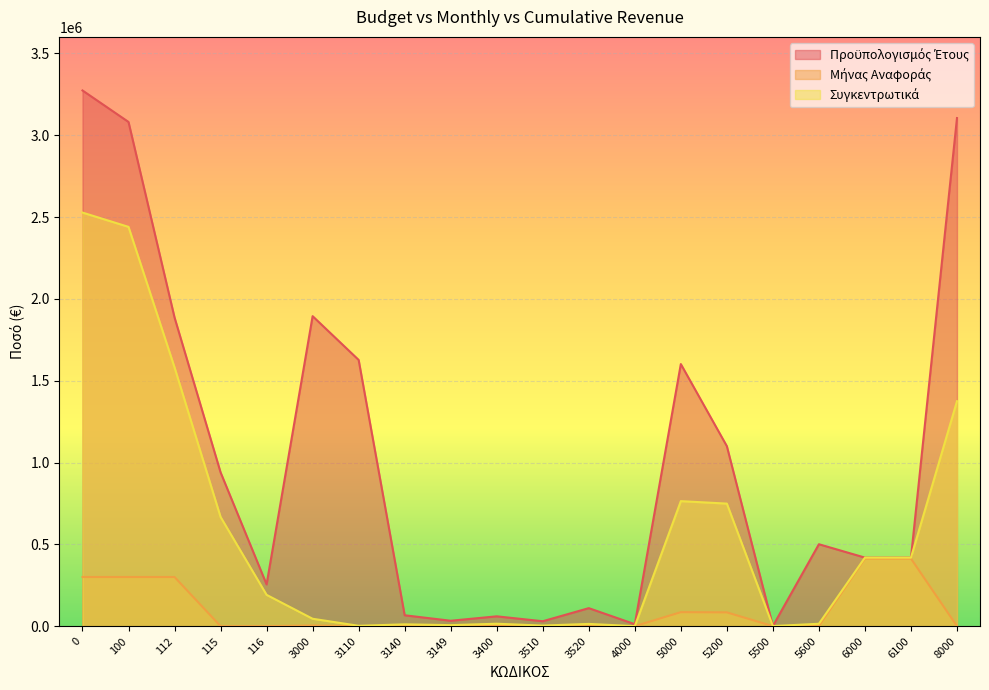

Reading left to right, extract all data points from this chart.

Προϋπολογισμός Έτους: 3273875.0	3081375.0	1886375.0	940000.0	255000.0	1894508.5	1627015.0	66493.5	33000.0	60000.0	30000.0	110000.0	12000.0	1601655.5	1100000.0	1000.0	500655.5	418868.6	418868.6	3105237.8
Μήνας Αναφοράς: 300375.0	300375.0	300375.0	0.0	0.0	4001.4	0.0	849.9	463.9	3140.0	11.6	0.0	0.0	85528.2	84303.5	0.0	1224.7	412940.6	412940.6	93.1
Συγκεντρωτικά: 2527585.6	2440125.0	1581375.0	667500.0	191250.0	45144.4	2130.0	11079.0	6166.0	14775.0	3518.7	13641.8	0.0	763970.3	748937.6	538.7	14494.0	418760.6	418760.6	1374740.5